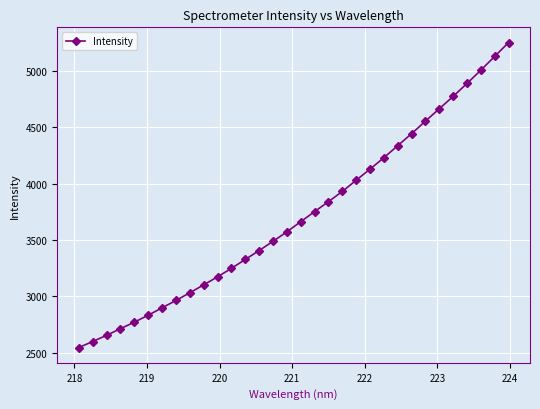

What is the maximum value shown in the chart?

5251.5